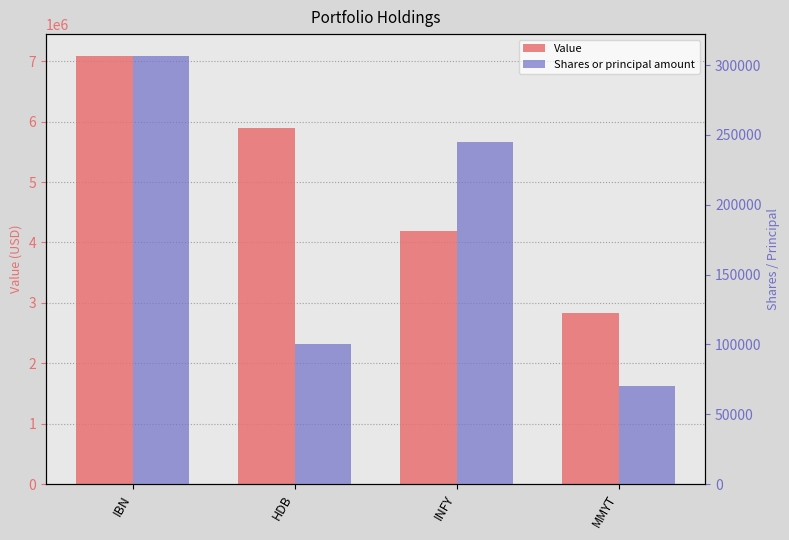

Between IBN and HDB, which is larger?

IBN